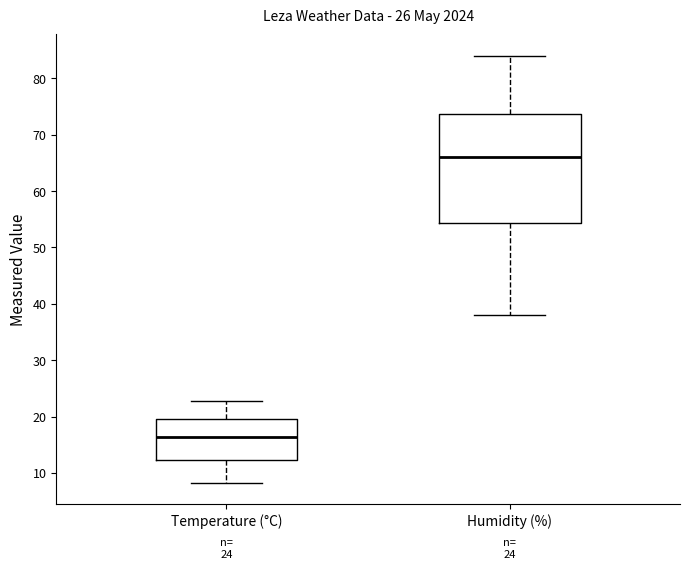

Which box is the tallest, from its lower edge to its upper edge?

Humidity (%)